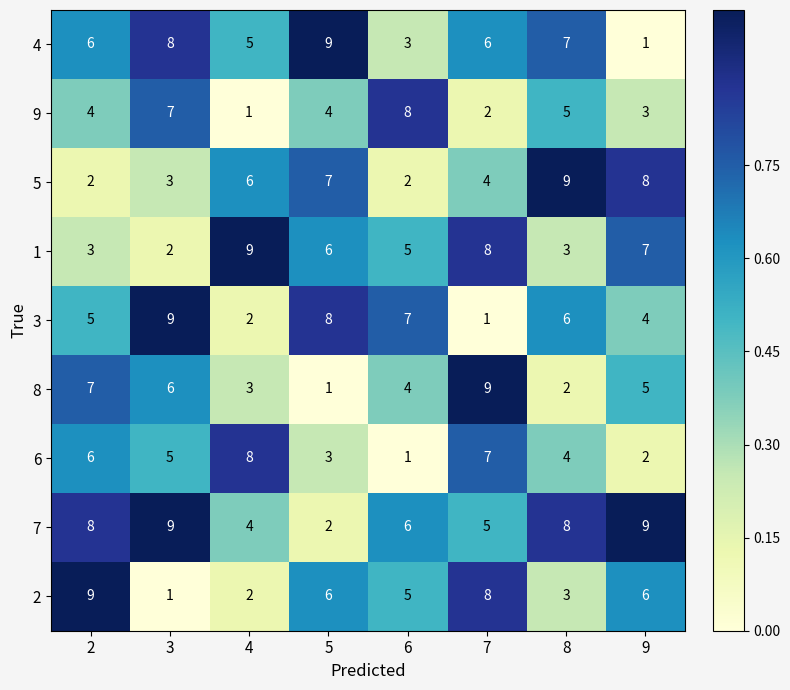

What is the difference between the highest and lowest values at 8?

7